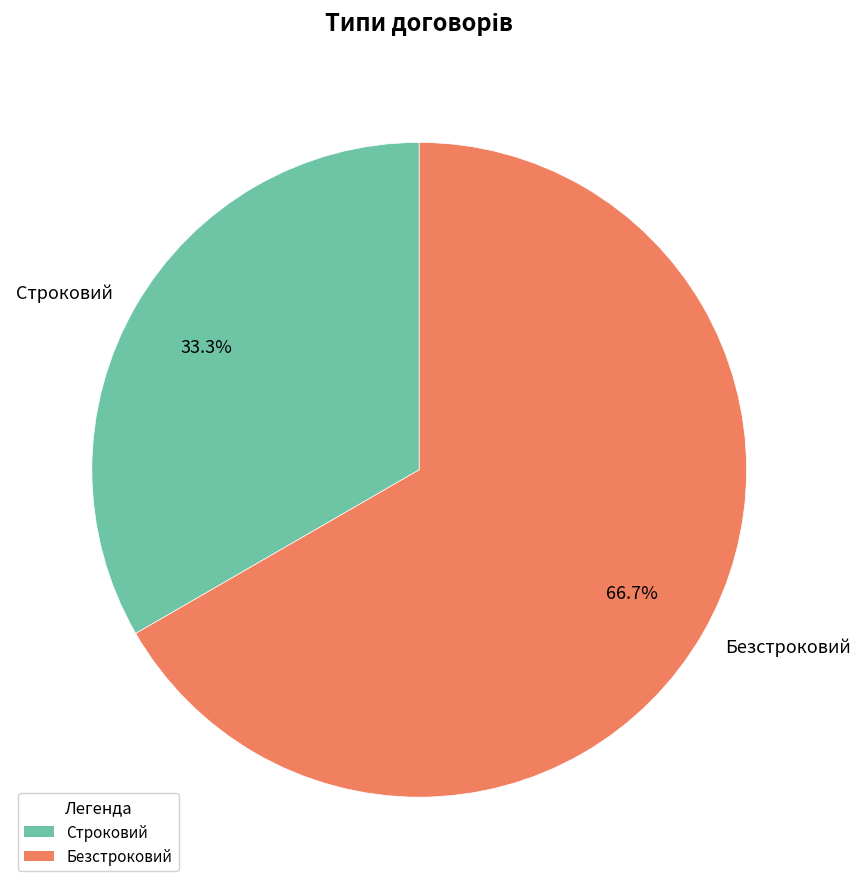

Which category has the biggest portion of the pie?

Безстроковий